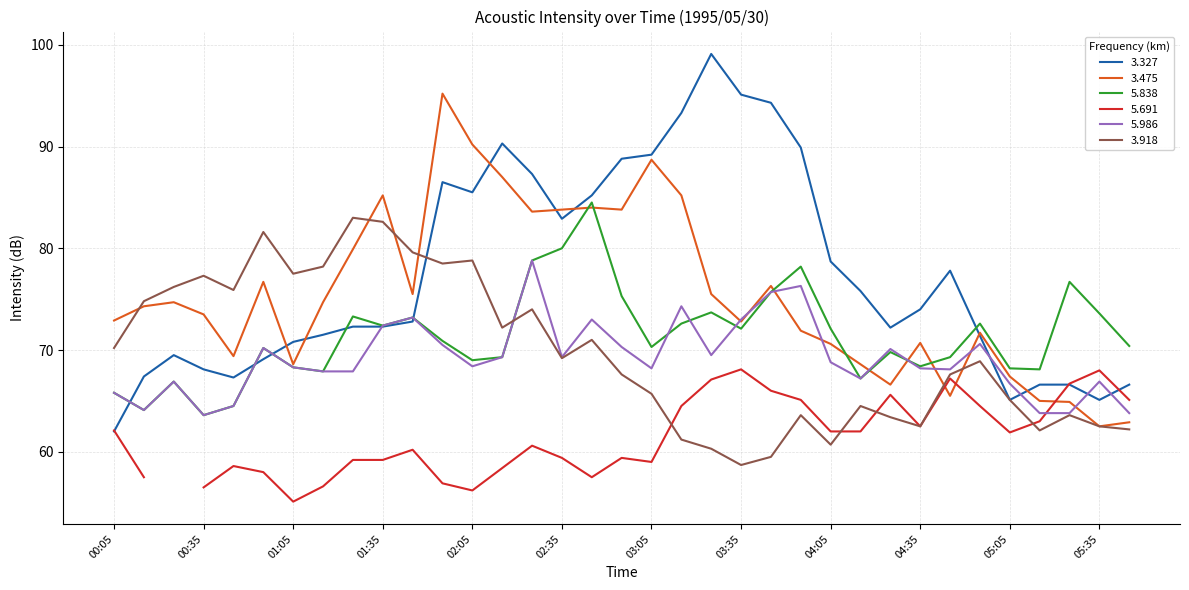

Which series has the widest spread of values?

3.327